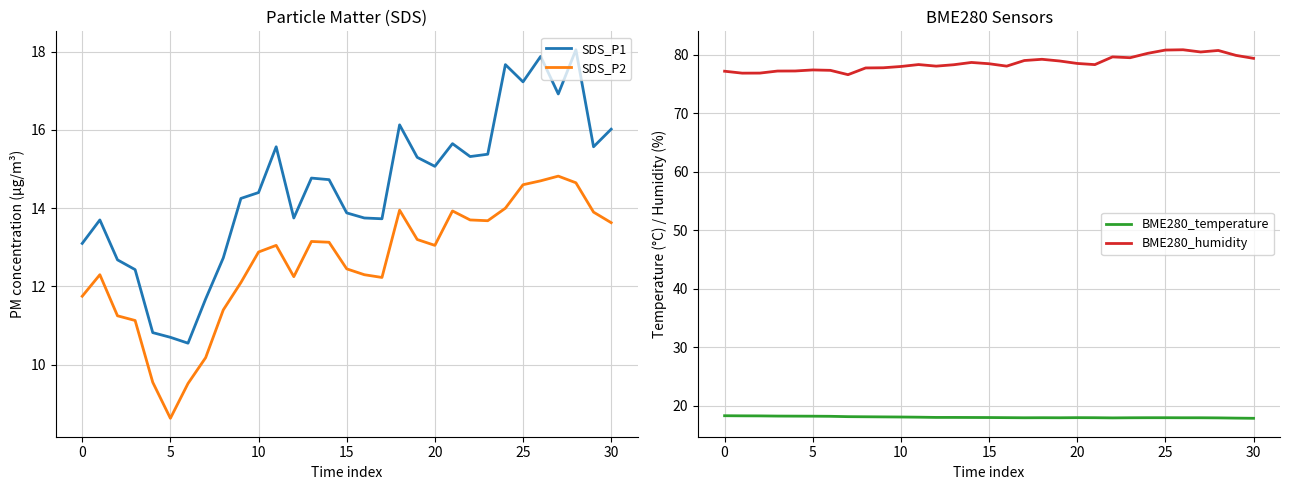

True or false: SDS_P1 and SDS_P2 cross at least once.

False